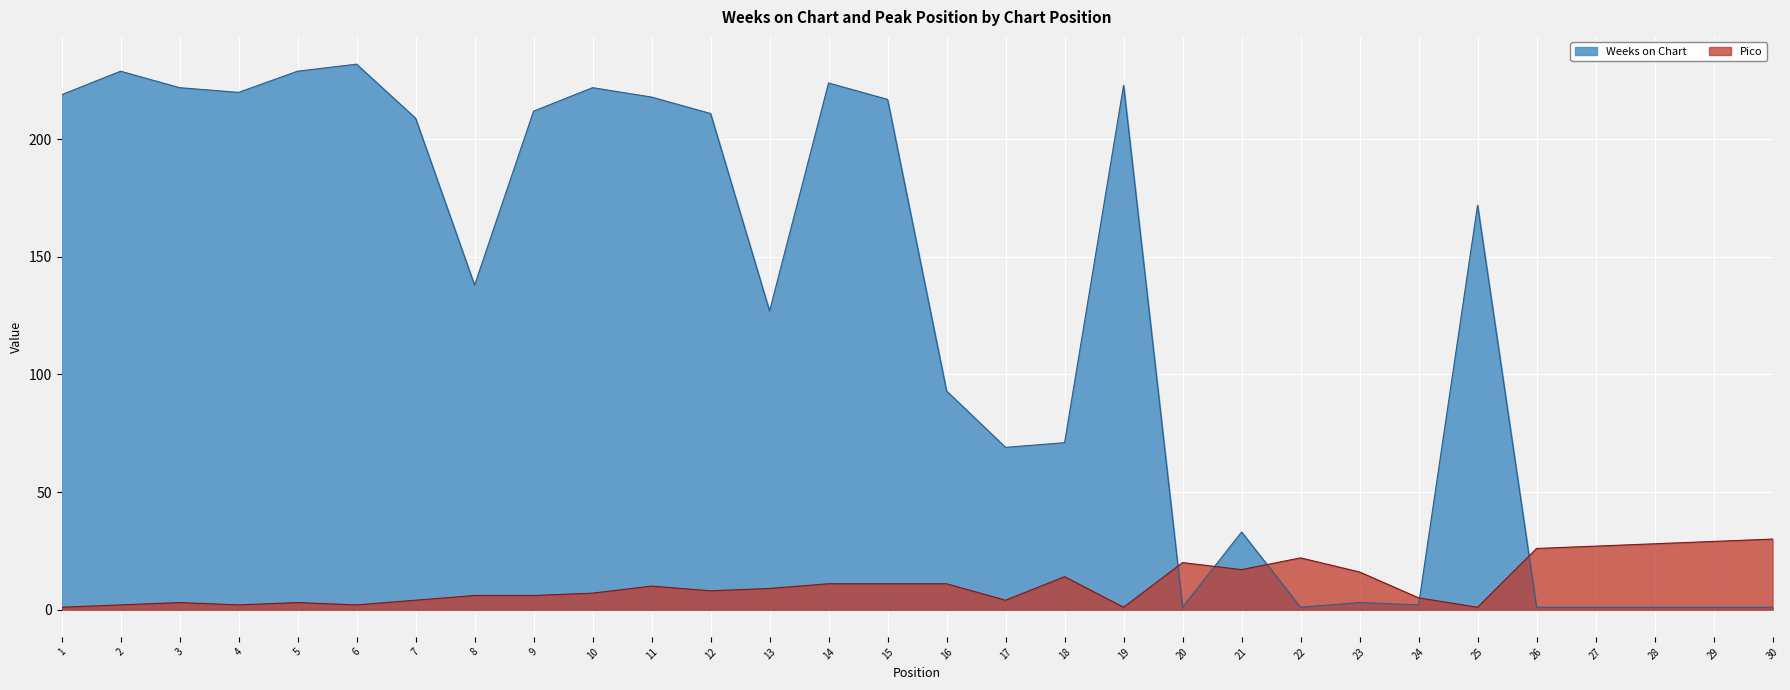

True or false: Weeks on Chart has a value of 1 at 20.

True